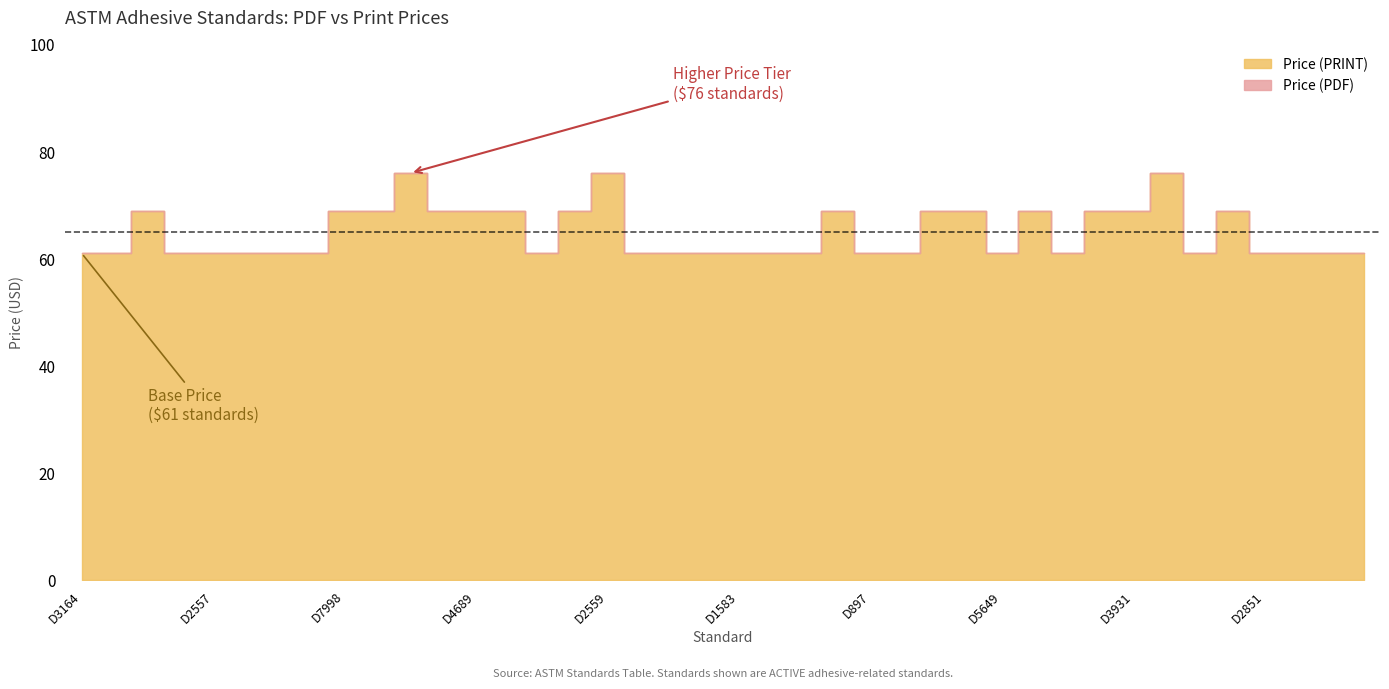

How many lines are shown in the chart?

2